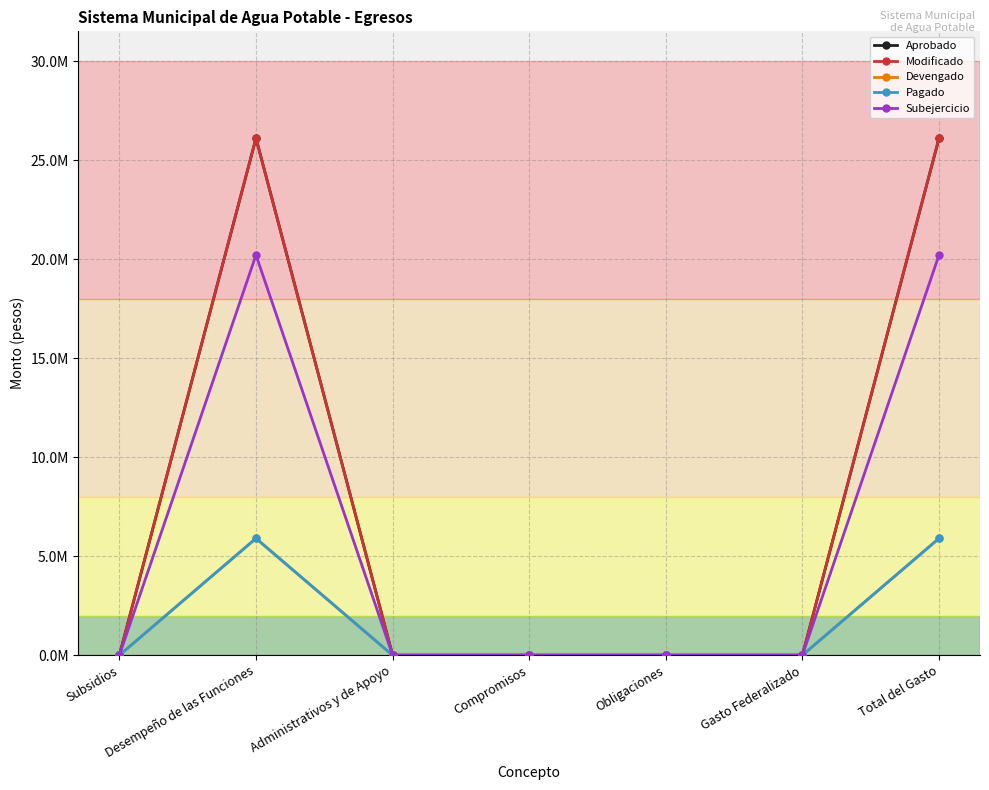

Where is Modificado nearest to the value 13052294?

Subsidios